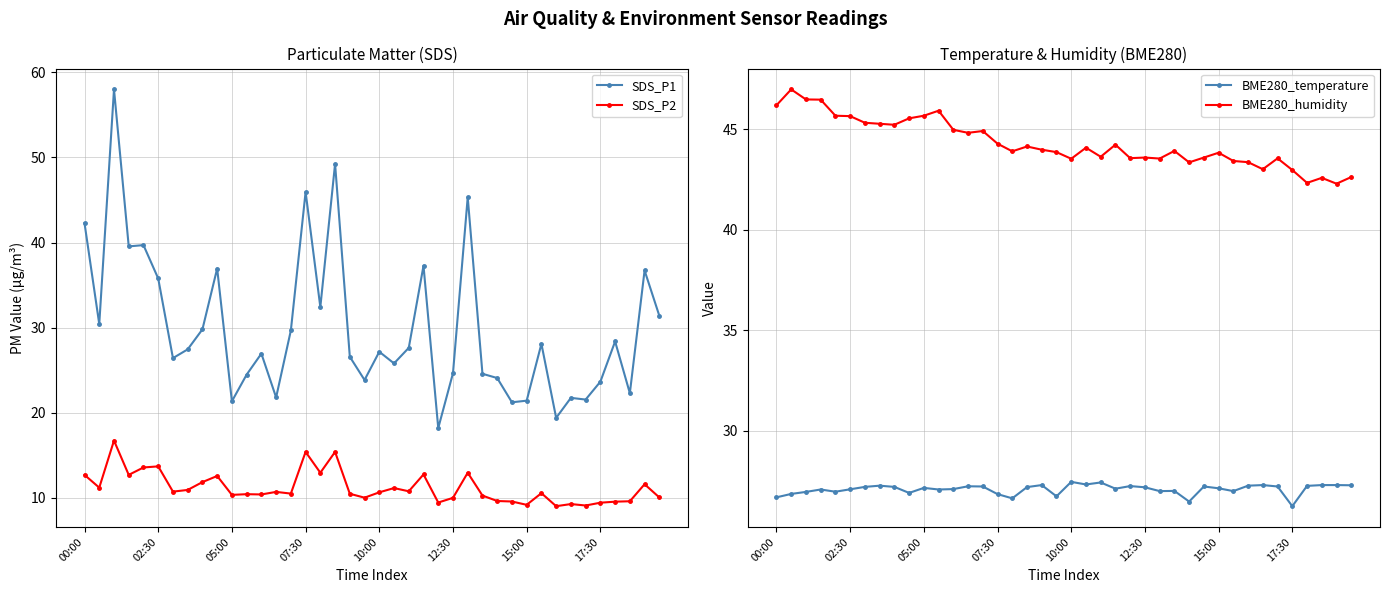

What is the greatest value displayed?

58.0